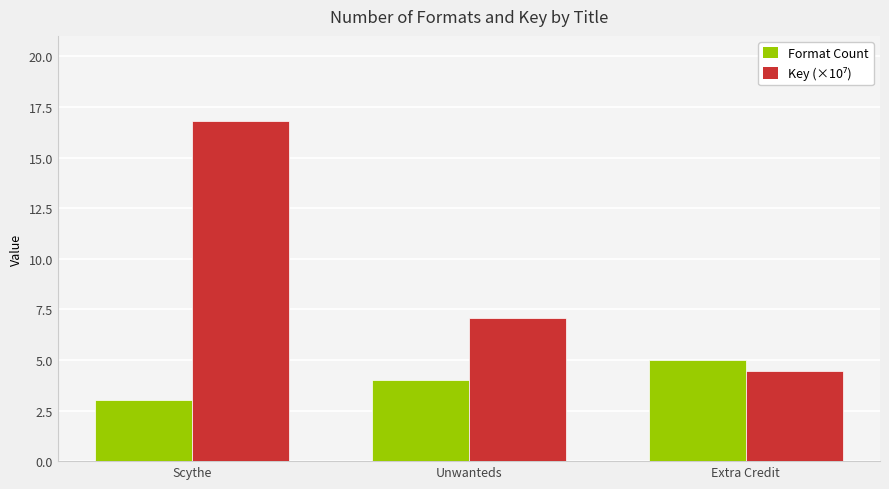

What value does the Format Count series have at Scythe?

3.0